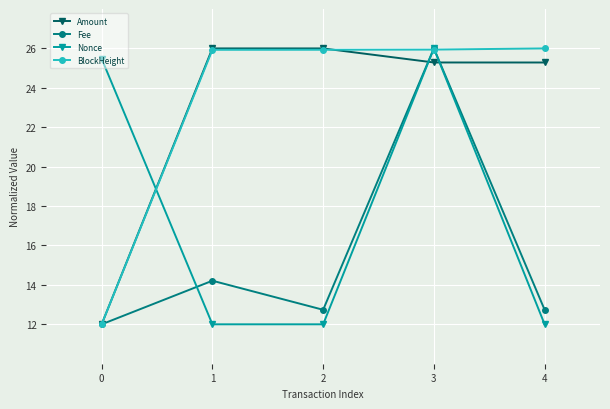

Which series changed the most between 3 and 4?

Nonce